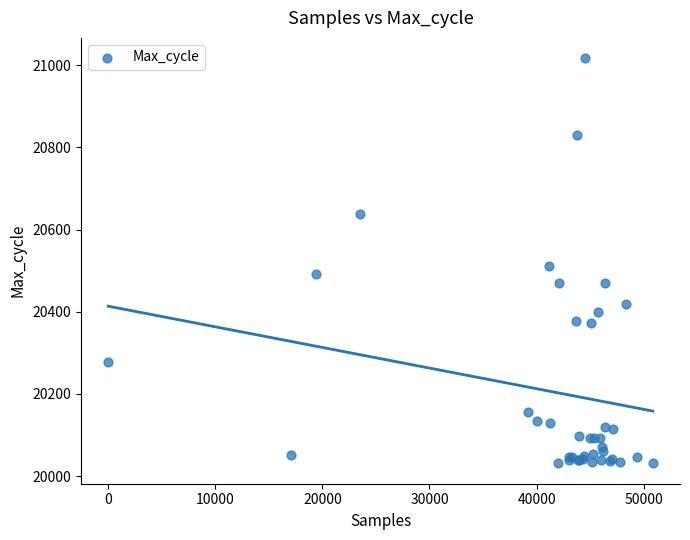

What Y value in the scatter plot is closest to 20524?

20511